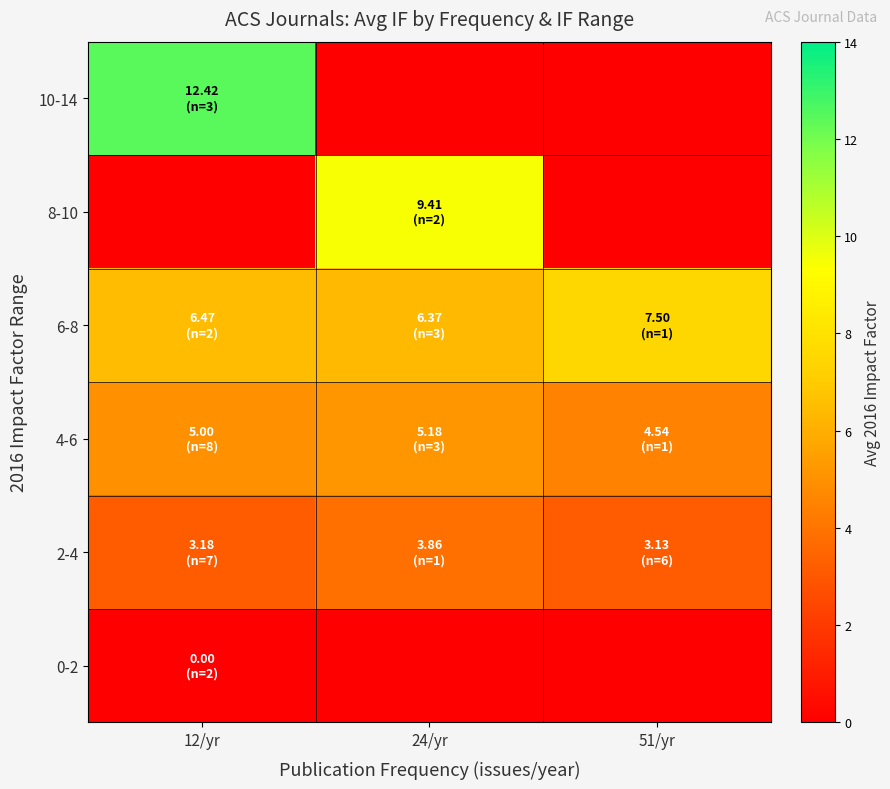

Between 51/yr and 24/yr, which is larger?

51/yr